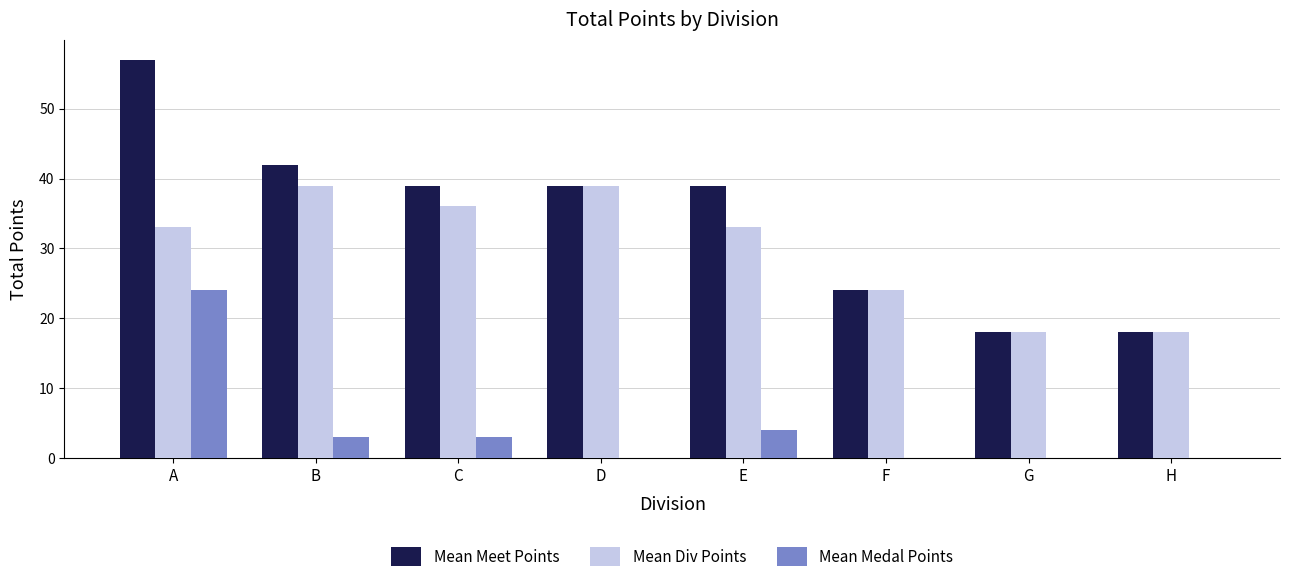

What value does the Mean Meet Points series have at C, to the nearest 10?

40